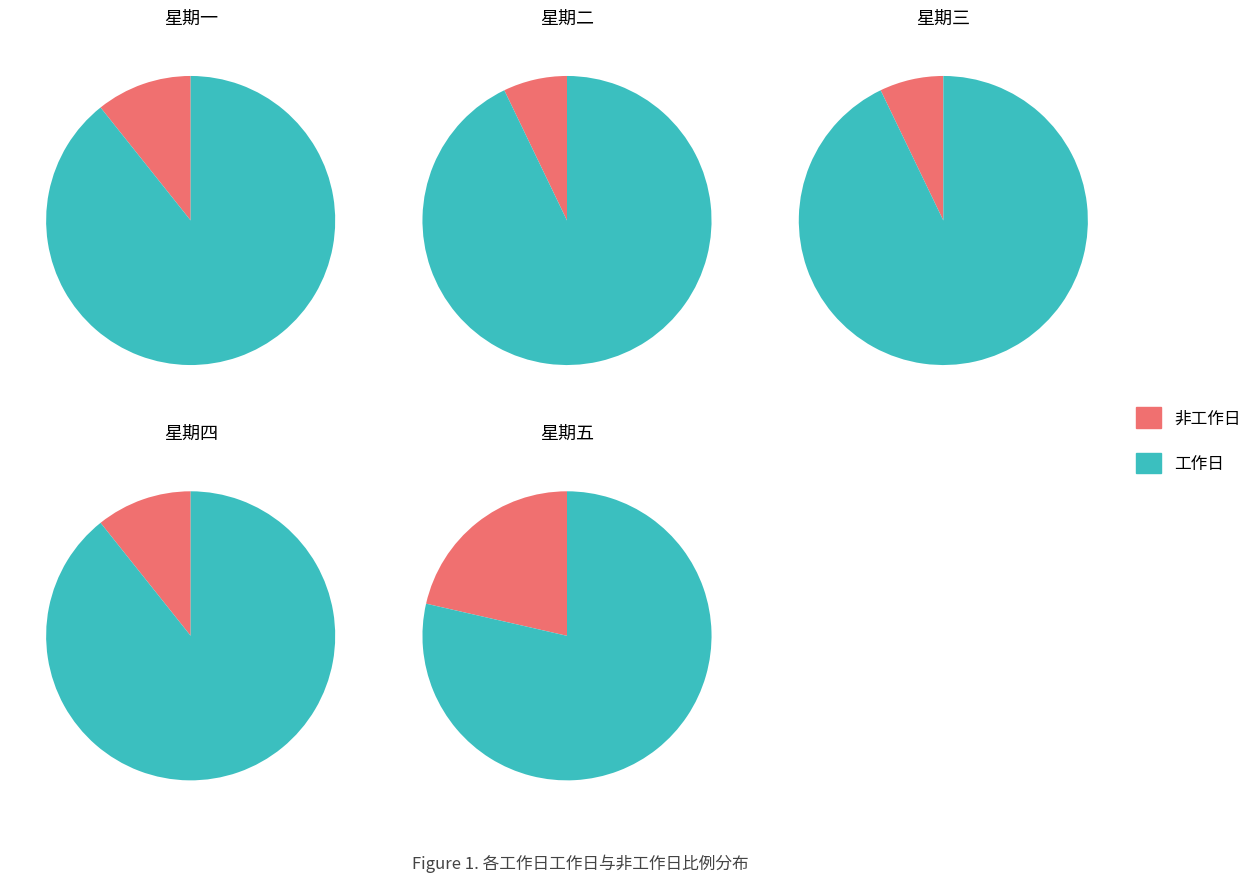

What percentage is NOT represented by 周末?

92.0%